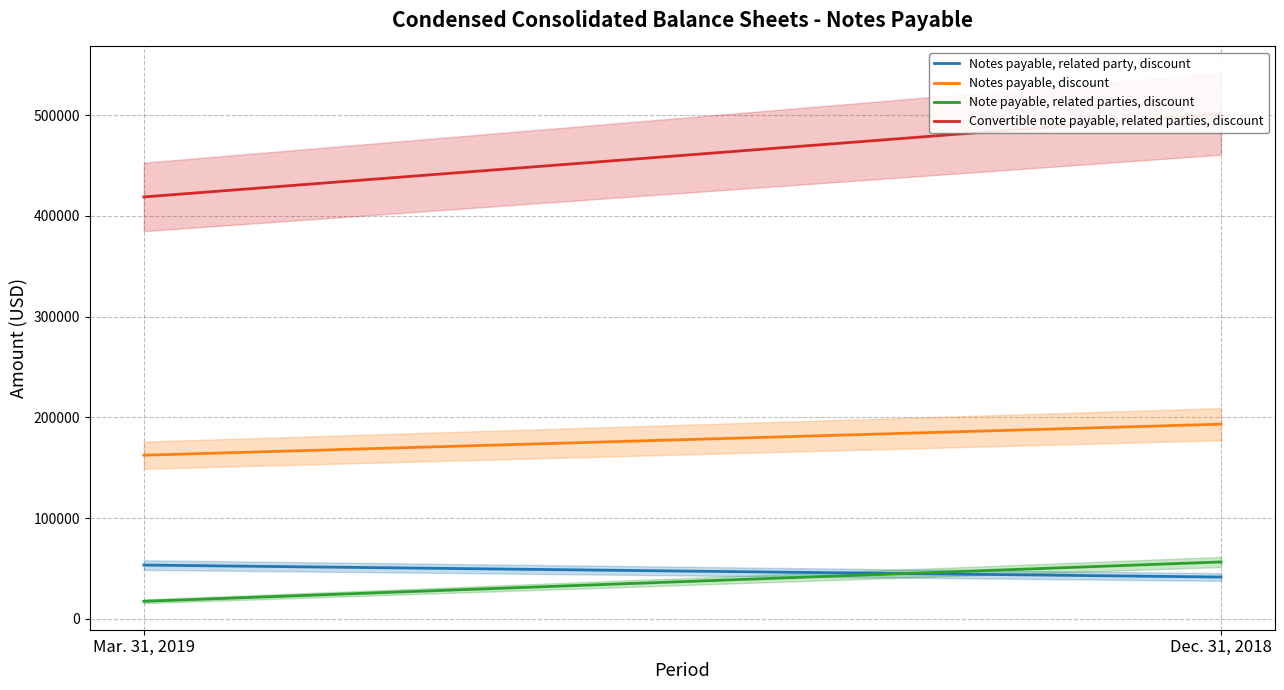

What is the minimum value for Notes payable, related party, discount?

41379